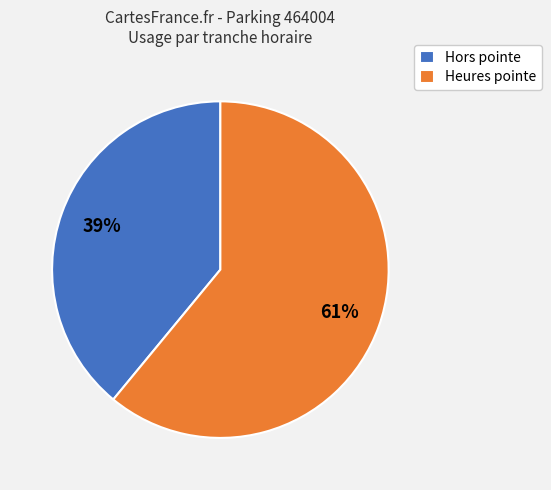

Which slice is the largest?

Heures pointe